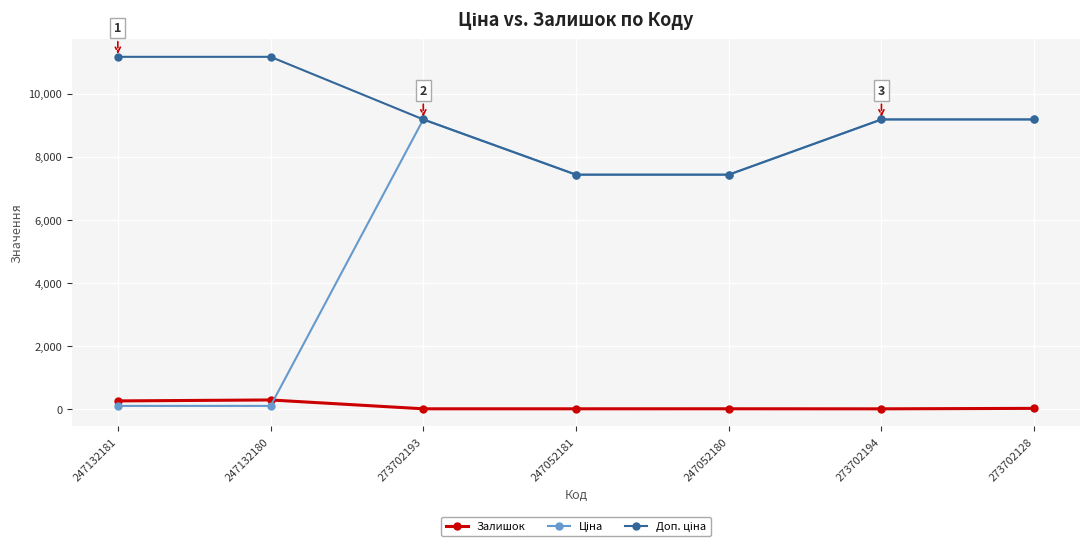

At how many categories does at least one series exceed 8351?

5